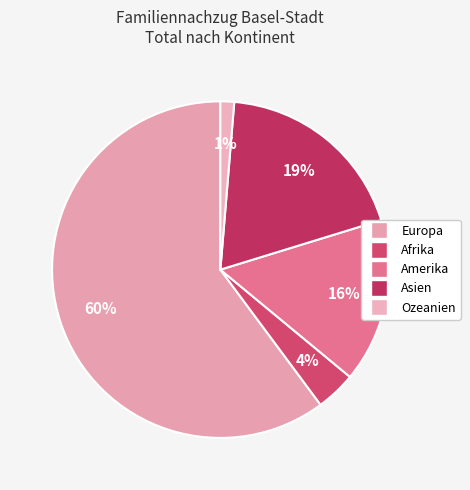

To the nearest percent, what is the combined percentage of Ozeanien and Amerika?

17%